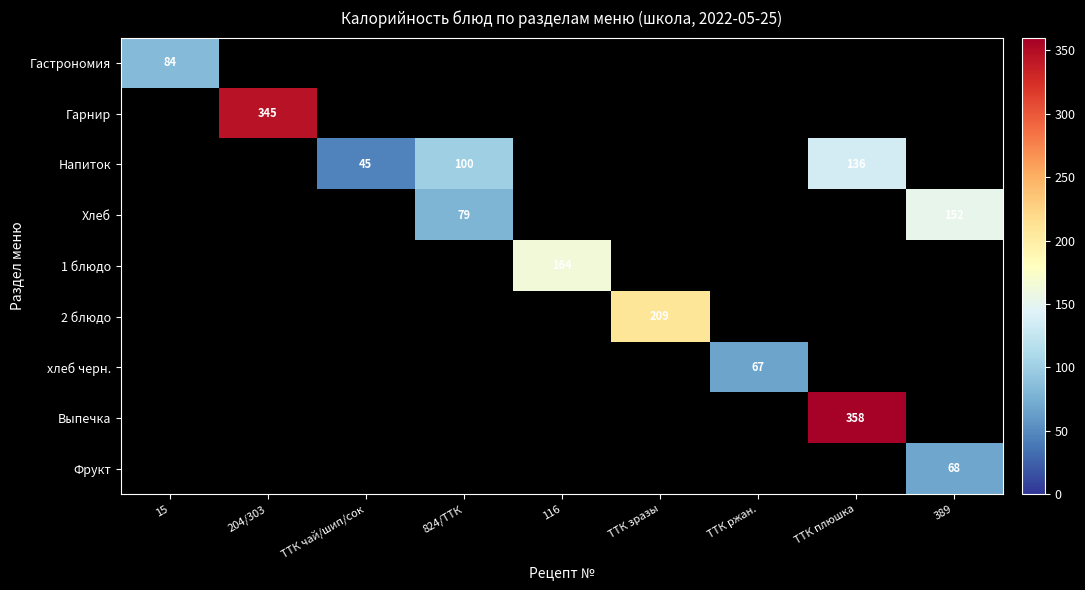

Which category has the lowest value across all series?

ТТК чай/шип/сок